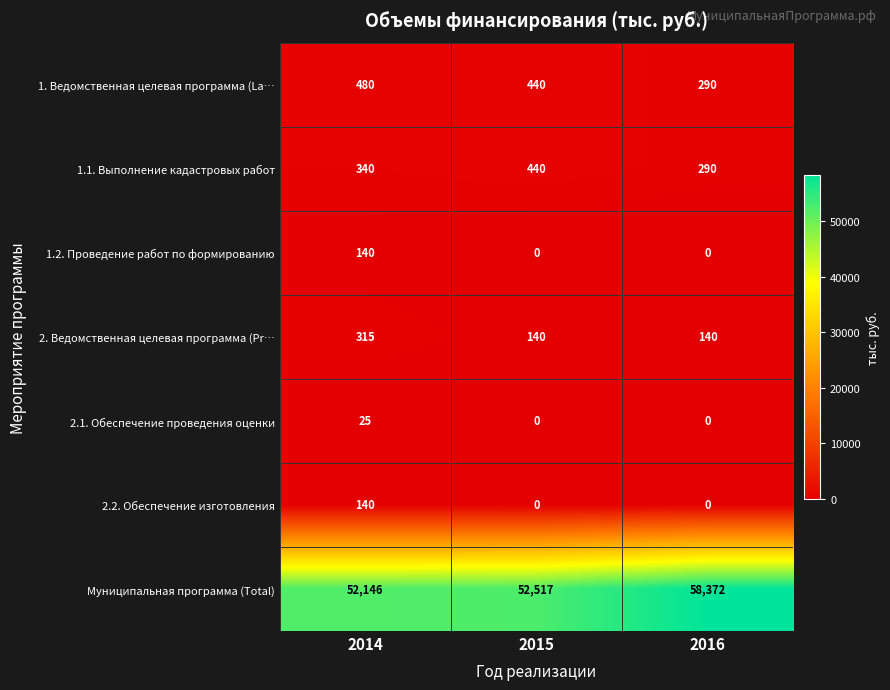

What is the greatest value displayed?

58372